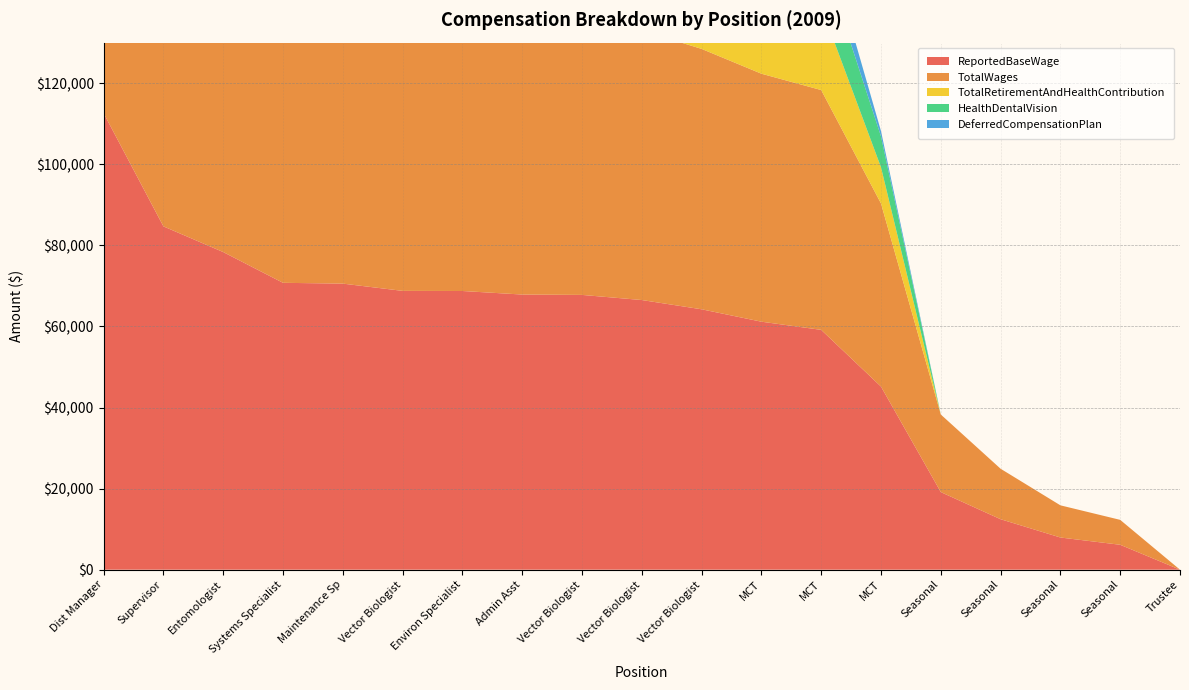

Reading left to right, what are all the values shown in this chart?

ReportedBaseWage: 112599	84680	78341	70756	70557	68768	68737	67862	67772	66509	64226	61167	59151	45161	19136	12448	7936	6144	0
TotalWages: 112599	84680	78341	70756	70557	68768	68737	67862	67772	66509	64226	61167	59151	45161	19136	12448	7936	6144	0
TotalRetirementAndHealthContribution: 18141	20174	22174	22641	18861	16941	22874	33861	17661	28121	17235	14401	20541	8925	0	0	0	0	0
HealthDentalVision: 13341	17774	17774	13341	13341	13341	17774	13341	13341	7625	16635	9601	13341	7625	0	0	0	0	0
DeferredCompensationPlan: 4800	2400	4400	9300	5520	3600	5100	20520	4320	20496	600	4800	7200	1300	0	0	0	0	0